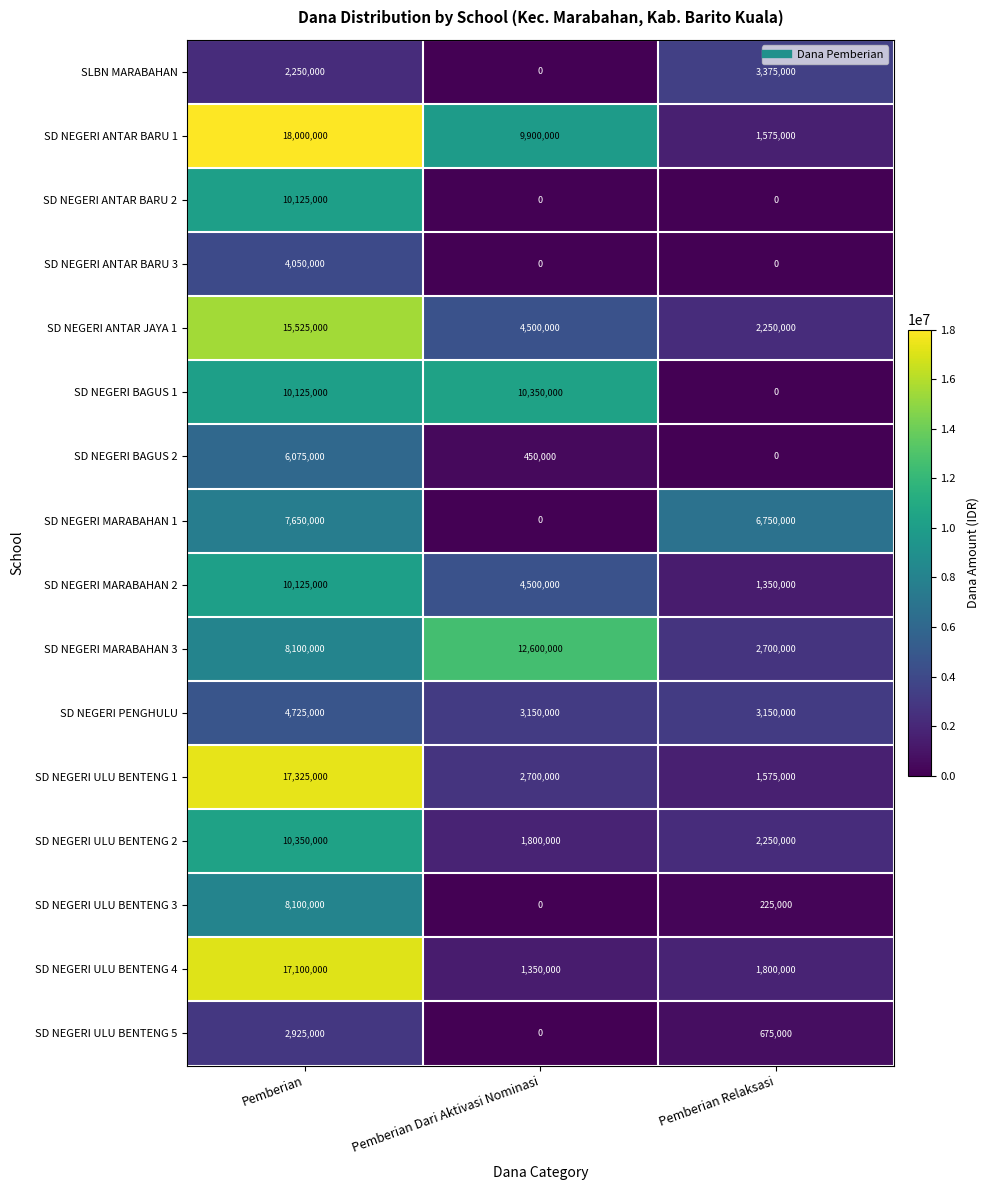

What is the total value across all series at Pemberian Dari Aktivasi Nominasi?

51300000